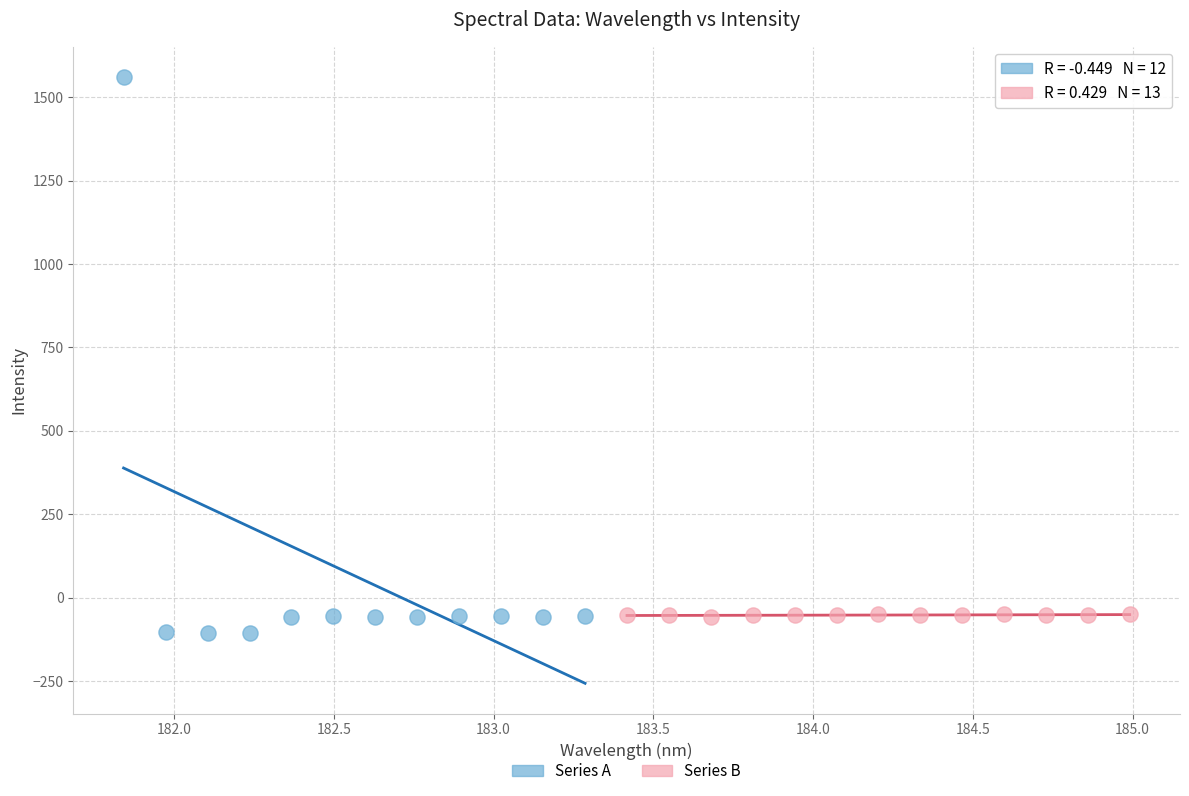

What are all the series names shown in the legend?

Series A, Series B